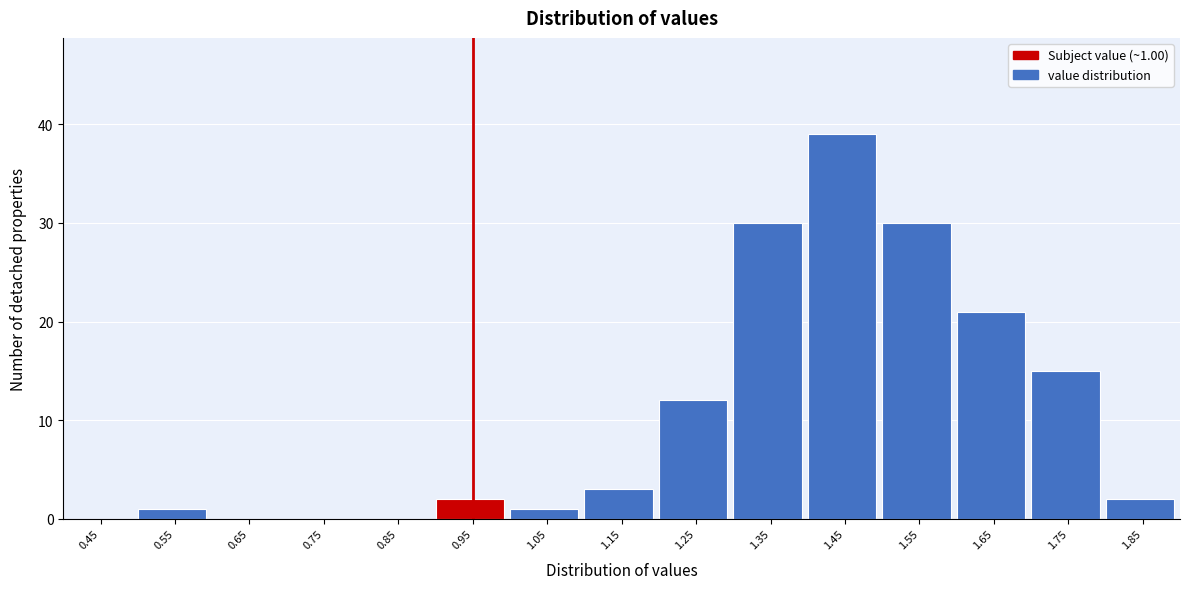

Reading left to right, transcribe all the data shown in this chart.

0.45=0	0.55=1	0.65=0	0.75=0	0.85=0	0.95=2	1.05=1	1.15=3	1.25=12	1.35=30	1.45=39	1.55=30	1.65=21	1.75=15	1.85=2